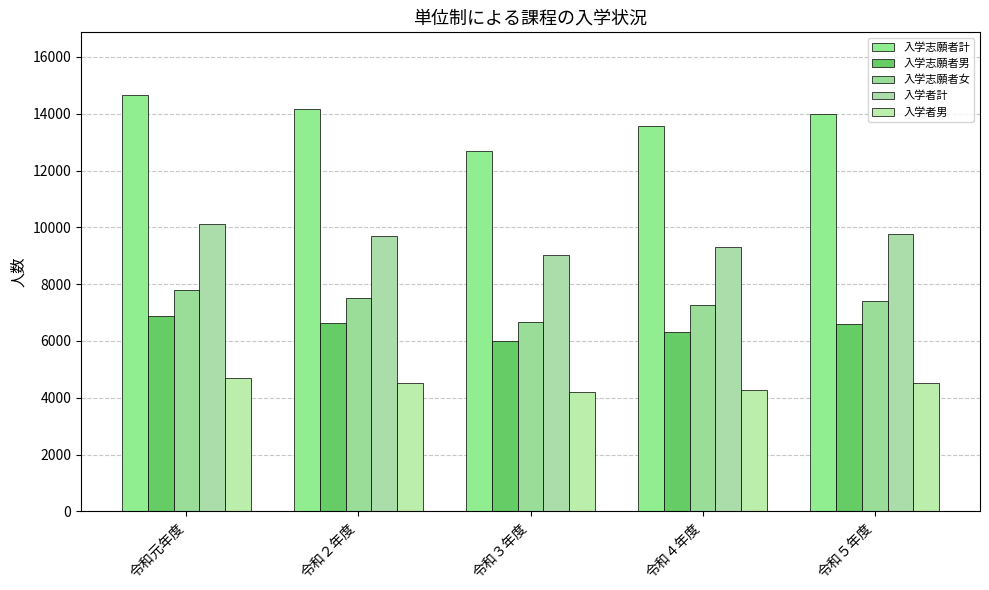

Does the chart contain stacked bars?

No